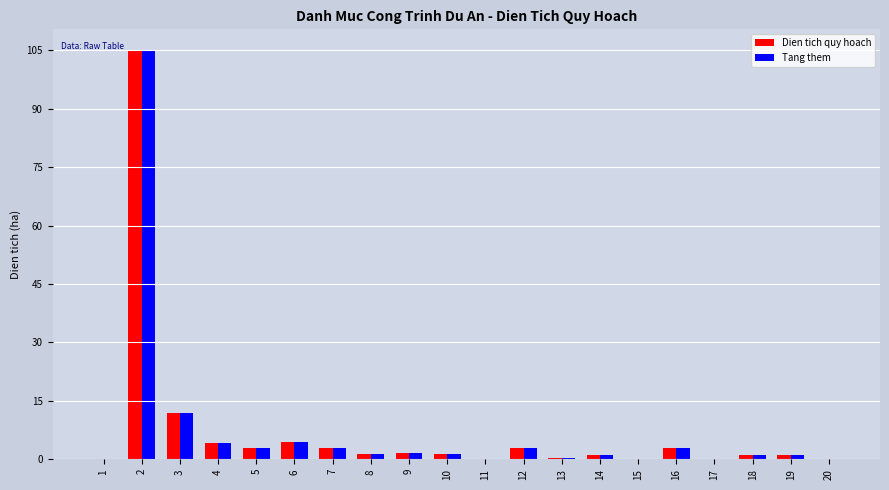

What is the sum of all Tang them values?

146.3